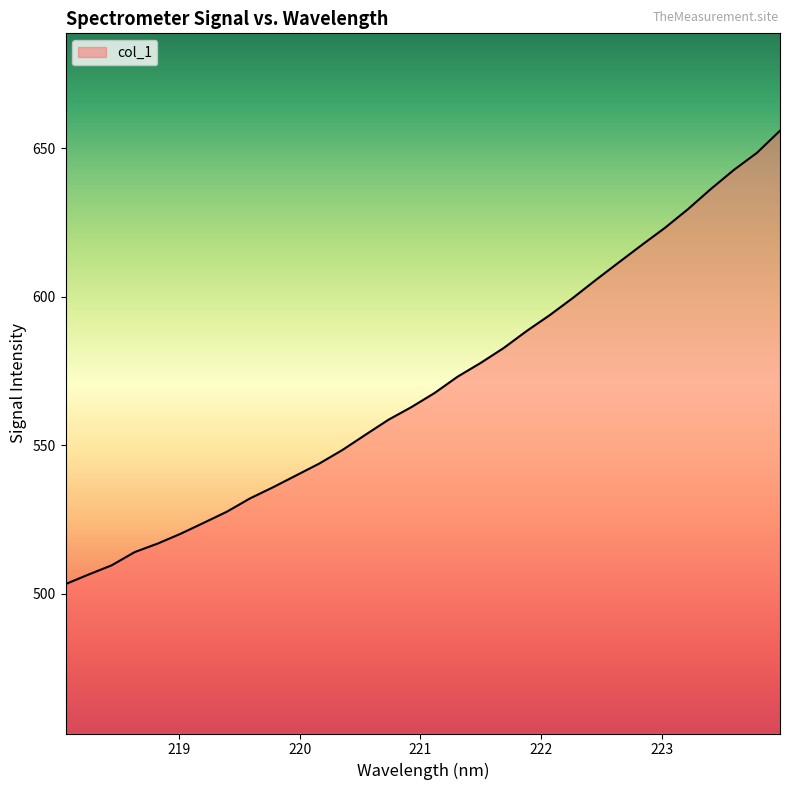

What is the minimum value shown in the chart?

503.2